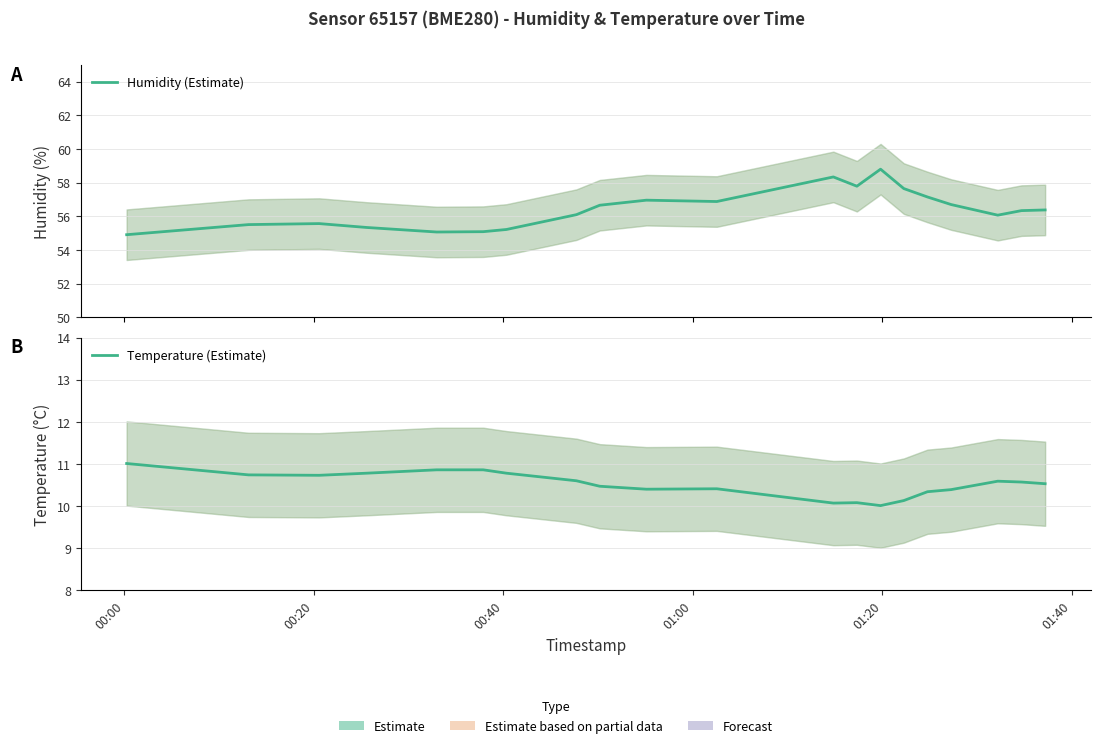

At how many categories does at least one series exceed 16?

20